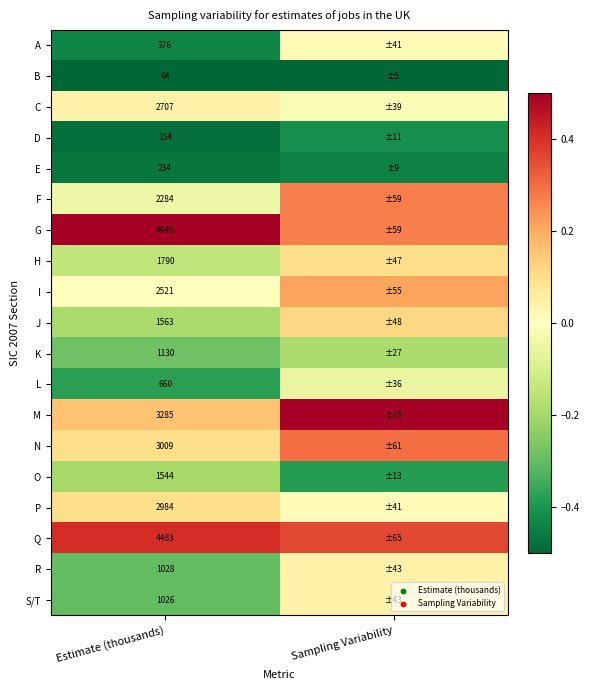

At Estimate (thousands), list the series in order from largest to smallest.

G, Q, M, N, P, C, I, F, H, J, O, K, R, S/T, L, A, E, D, B